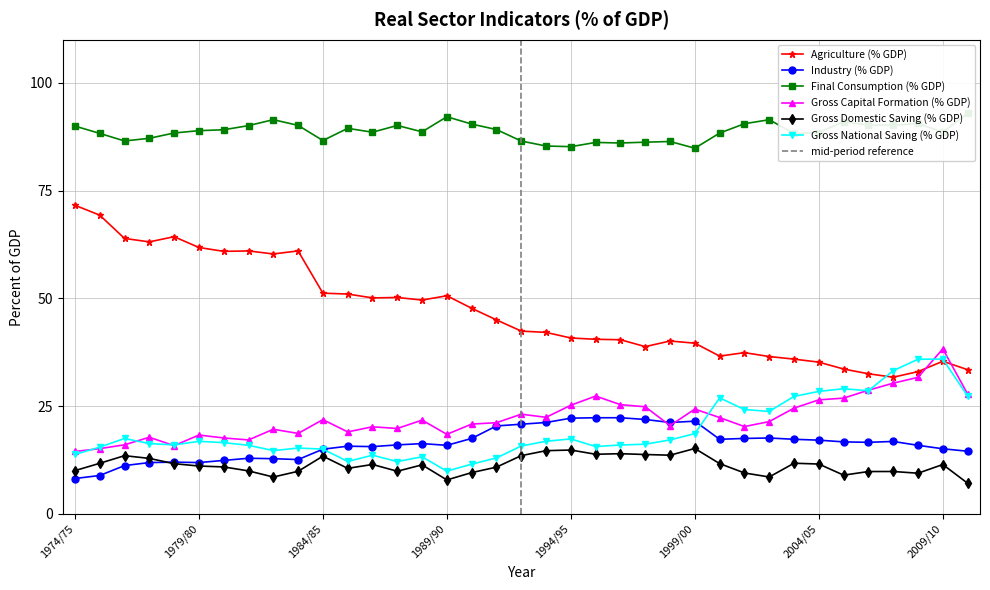

At 1982/83, list the series in order from largest to smallest.

Final Consumption (% GDP), Agriculture (% GDP), Gross Capital Formation (% GDP), Gross National Saving (% GDP), Industry (% GDP), Gross Domestic Saving (% GDP)